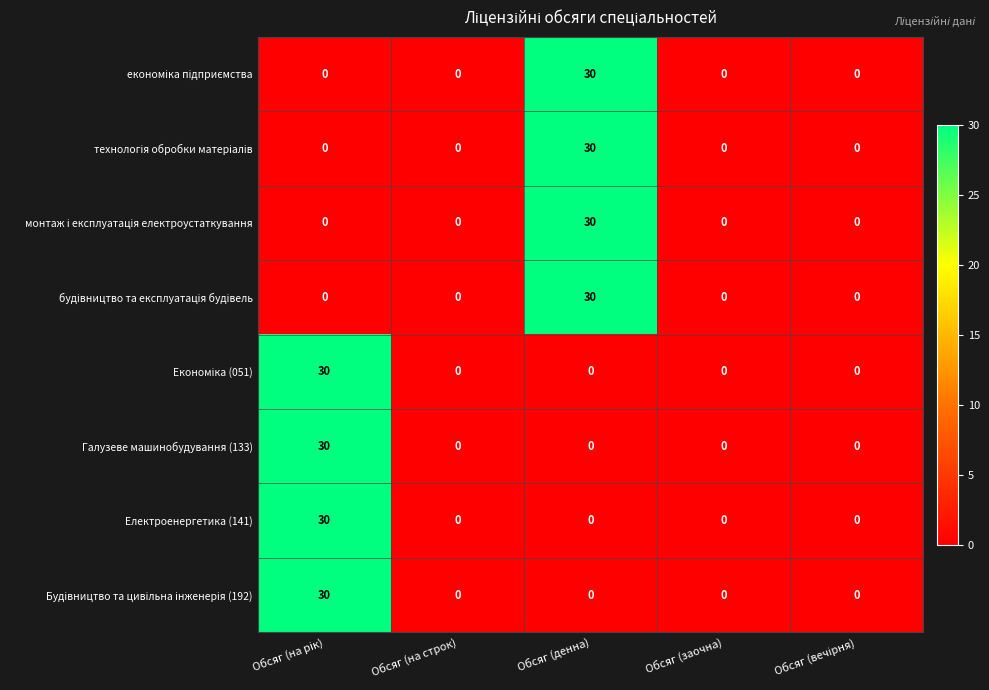

True or false: Галузеве машинобудування (133) has a value of 0 at Обсяг (заочна).

True